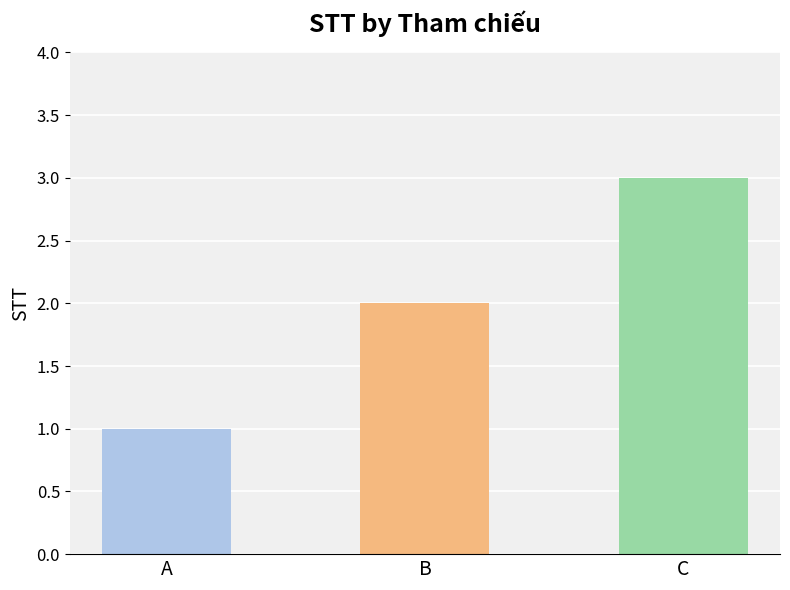

Reading left to right, list all the values displayed in this chart.

1	2	3